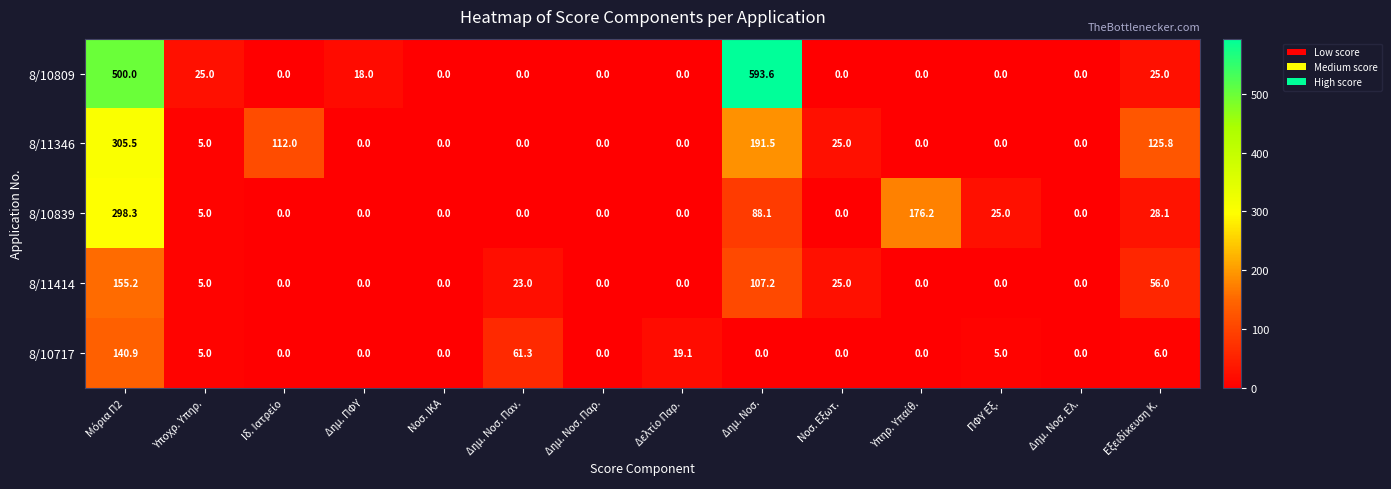

At how many categories does at least one series exceed 484?

2